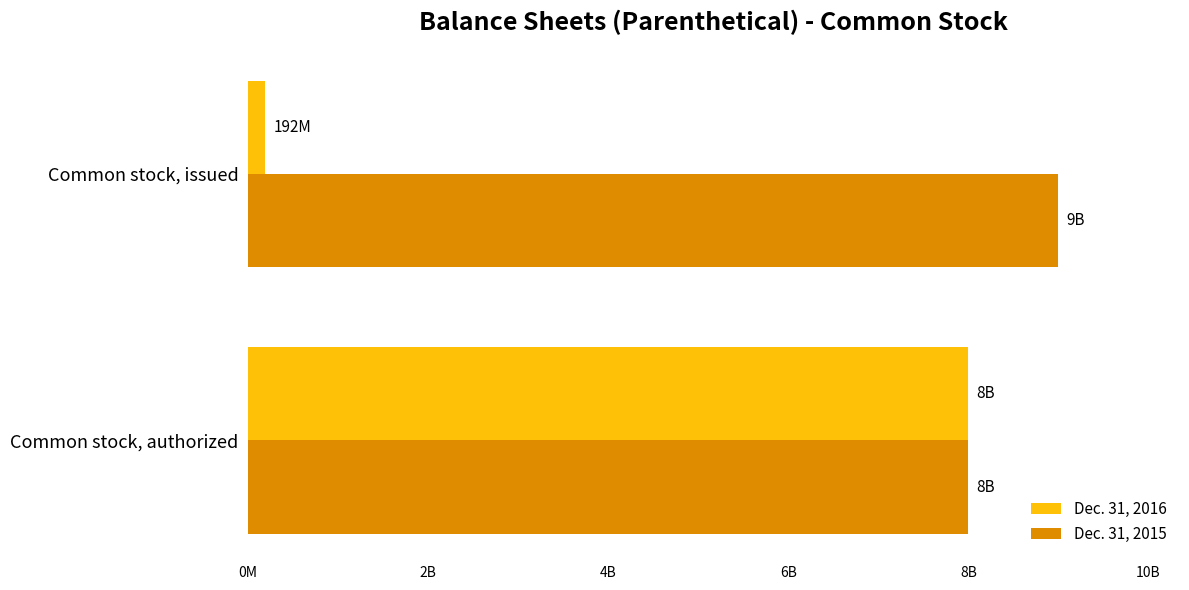

Which category has the highest value across all series?

Common stock, issued